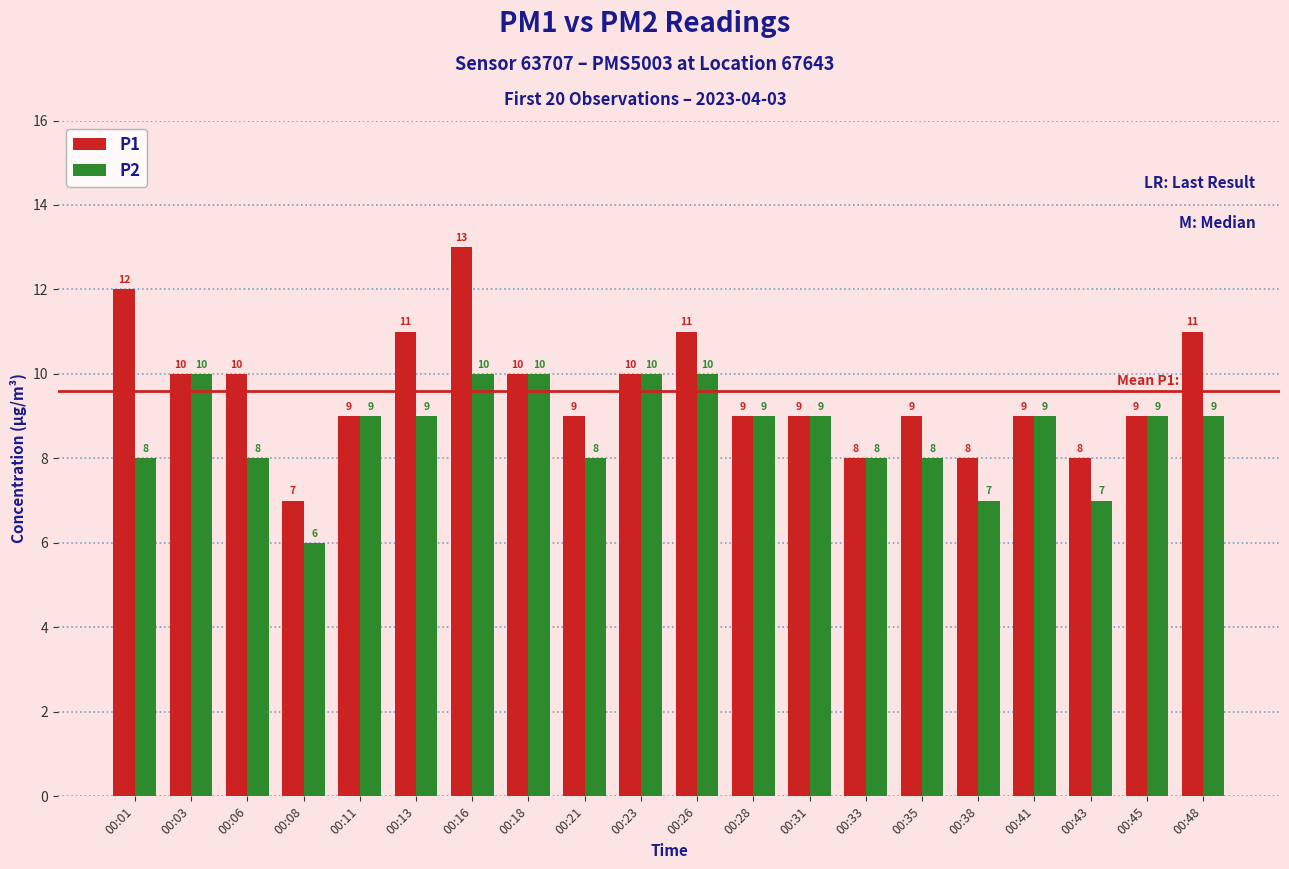

True or false: P2 has a value of 10 at 00:23.

True